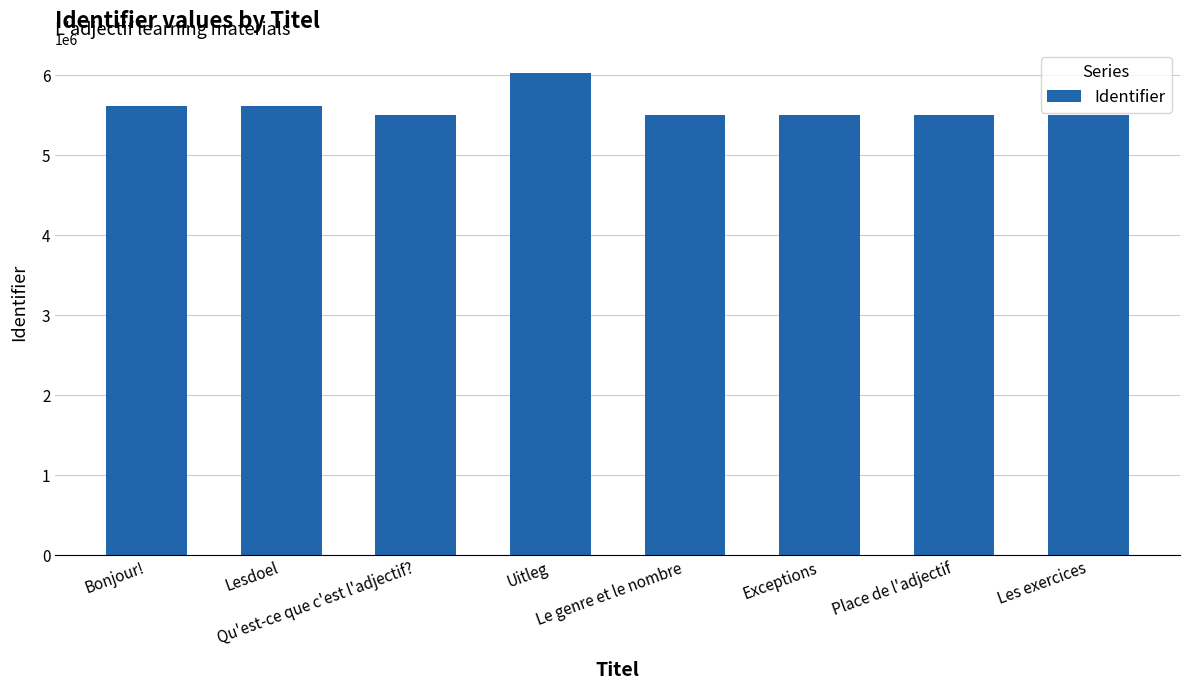

The value at Lesdoel is 5618878. True or false?

True